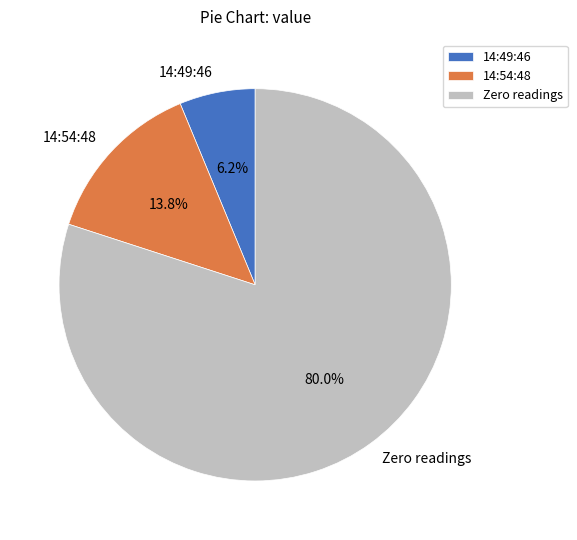

Which slice is the largest?

Zero readings